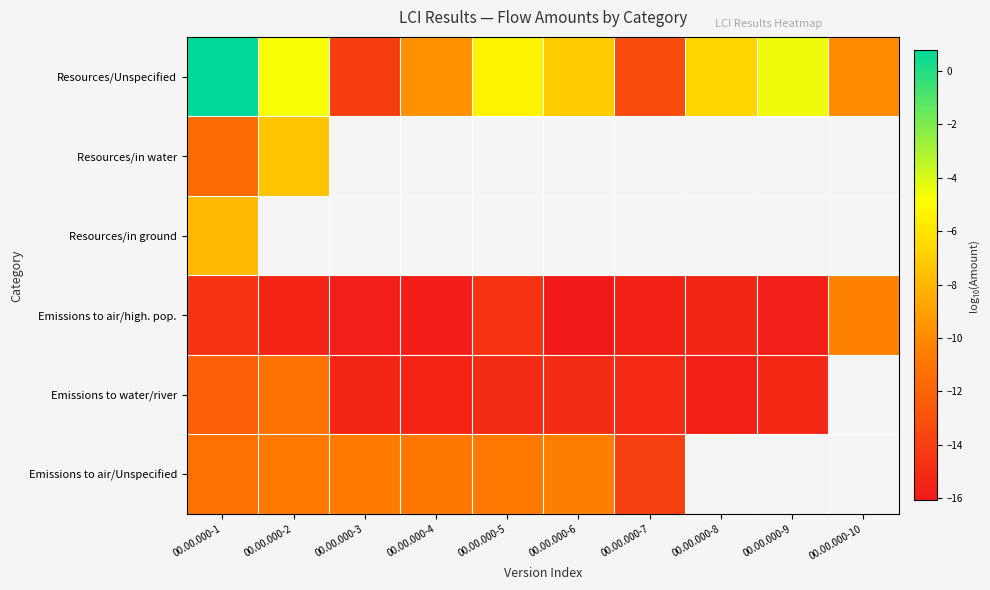

At how many categories does at least one series exceed -11?

9